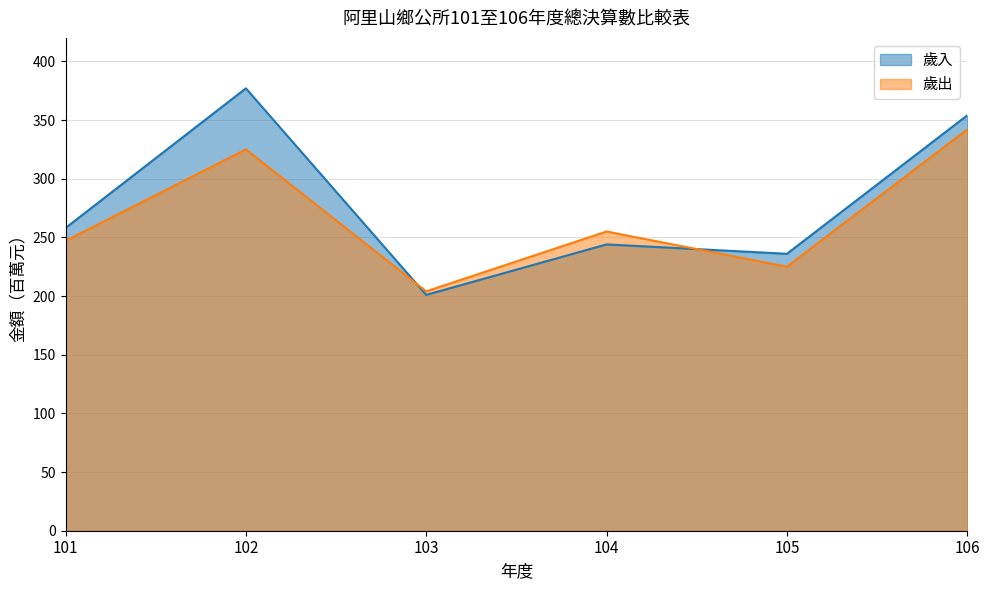

What are all the series names shown in the legend?

歲入, 歲出